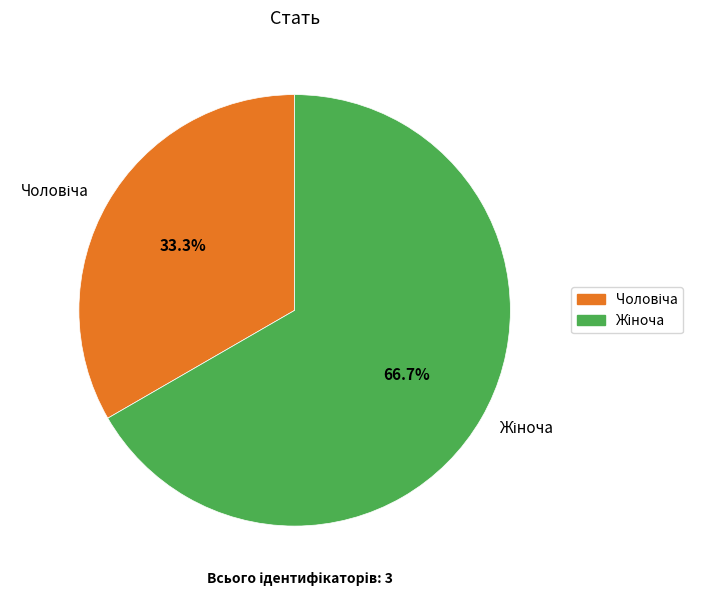

Does any single category account for the majority?

Yes